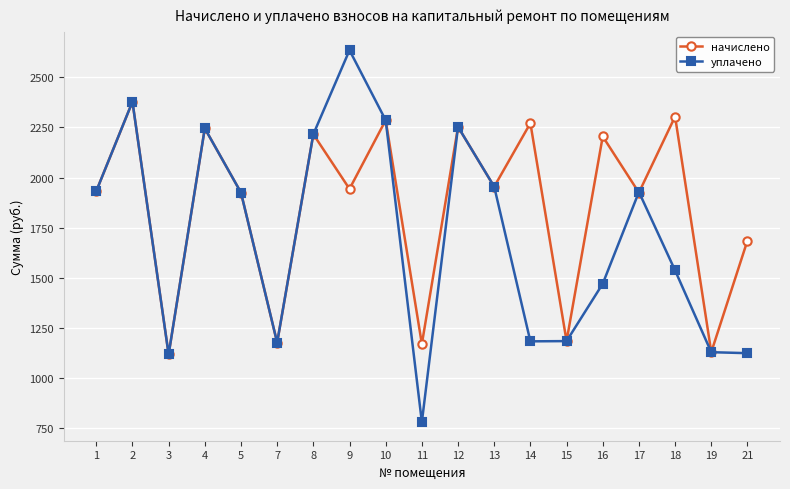

At which label does уплачено first exceed 1924?

1